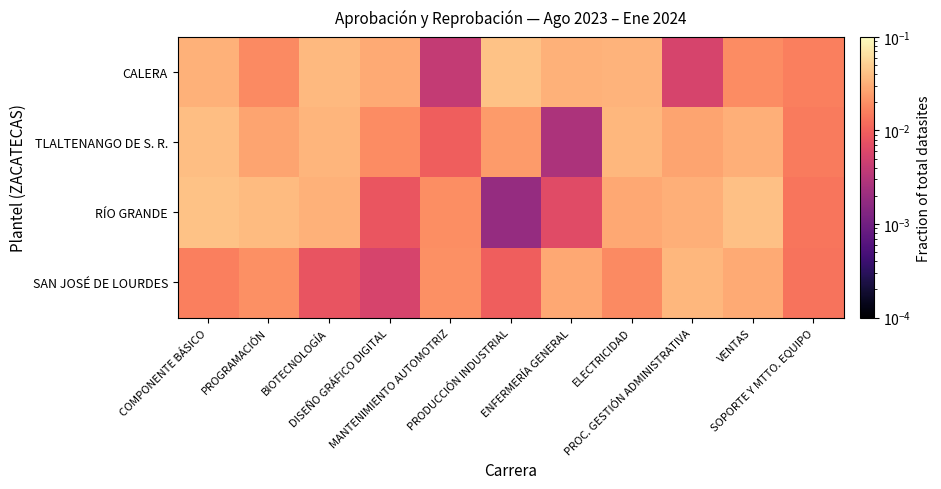

How many distinct data groups are displayed?

4